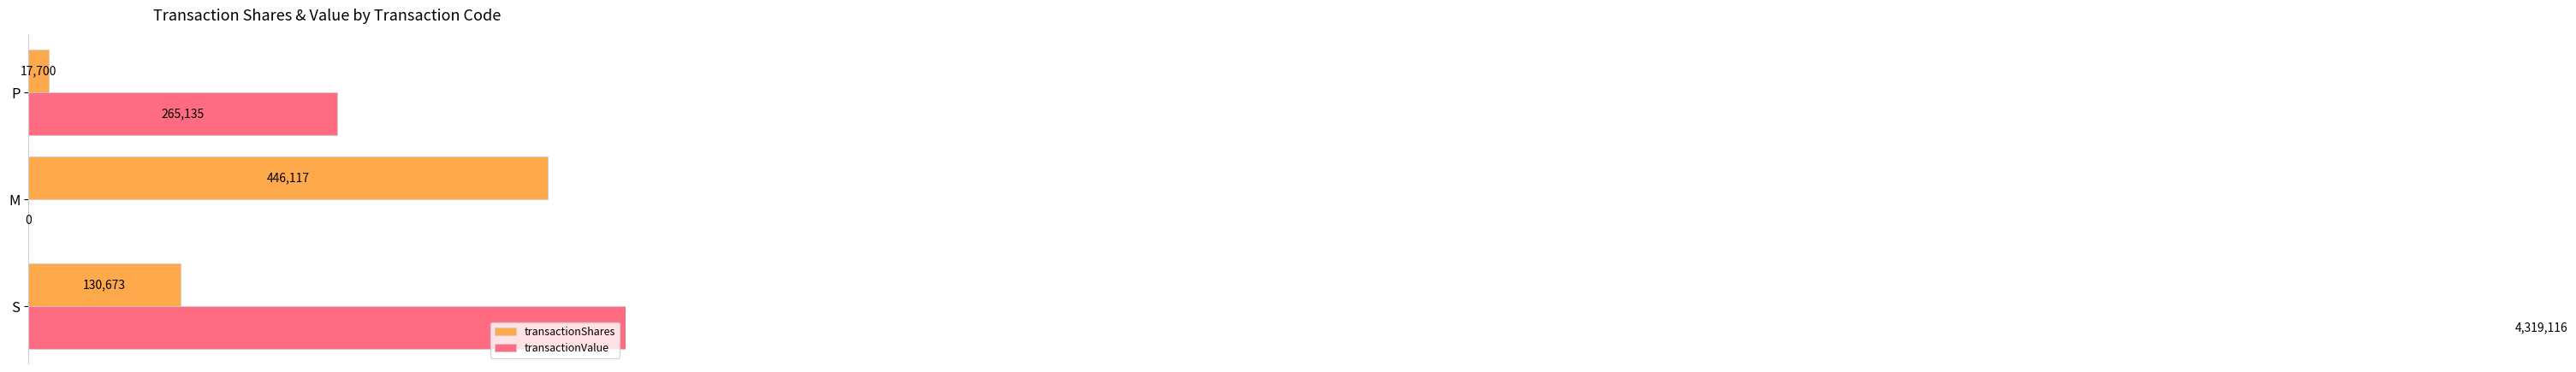

How many positive values does the transactionValue series have?

2